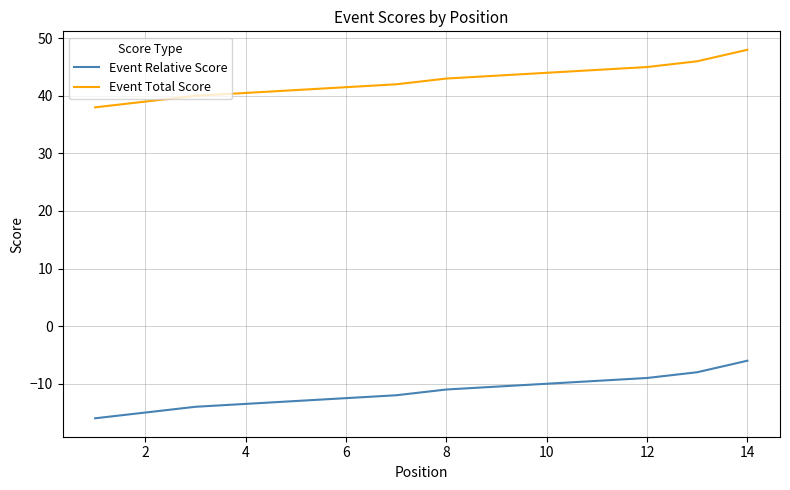

What are all the series names shown in the legend?

Event Relative Score, Event Total Score